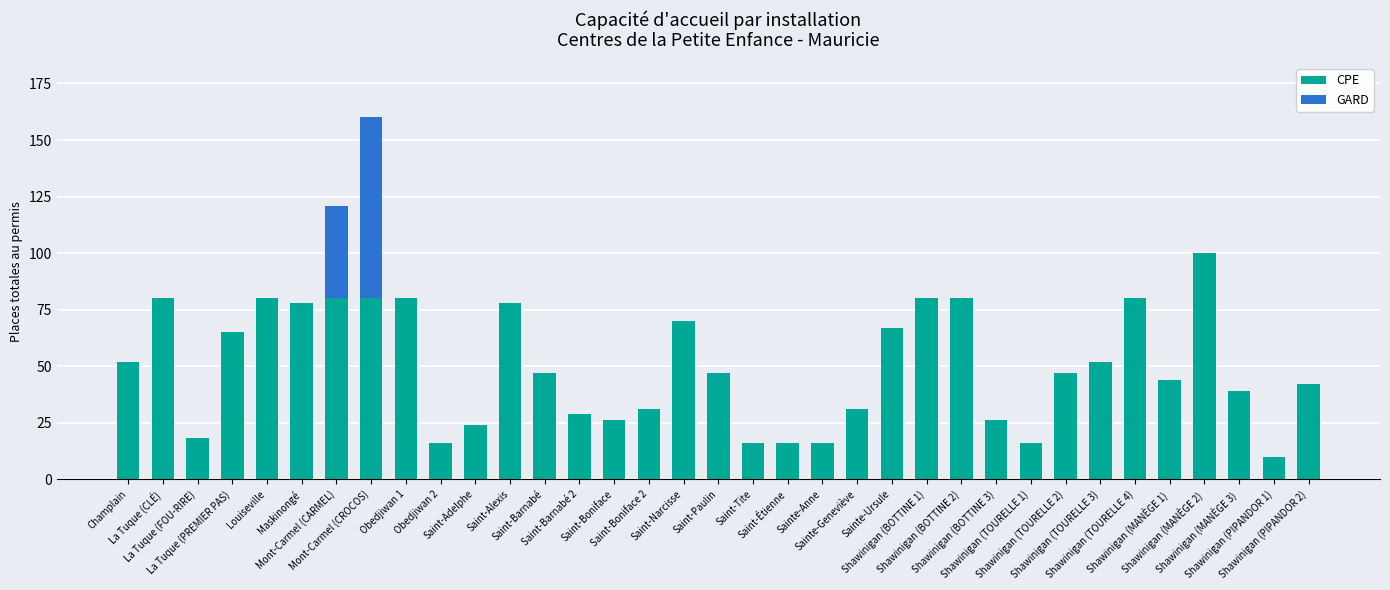

What is the value of the CPE bar at the 14th from the left?

29